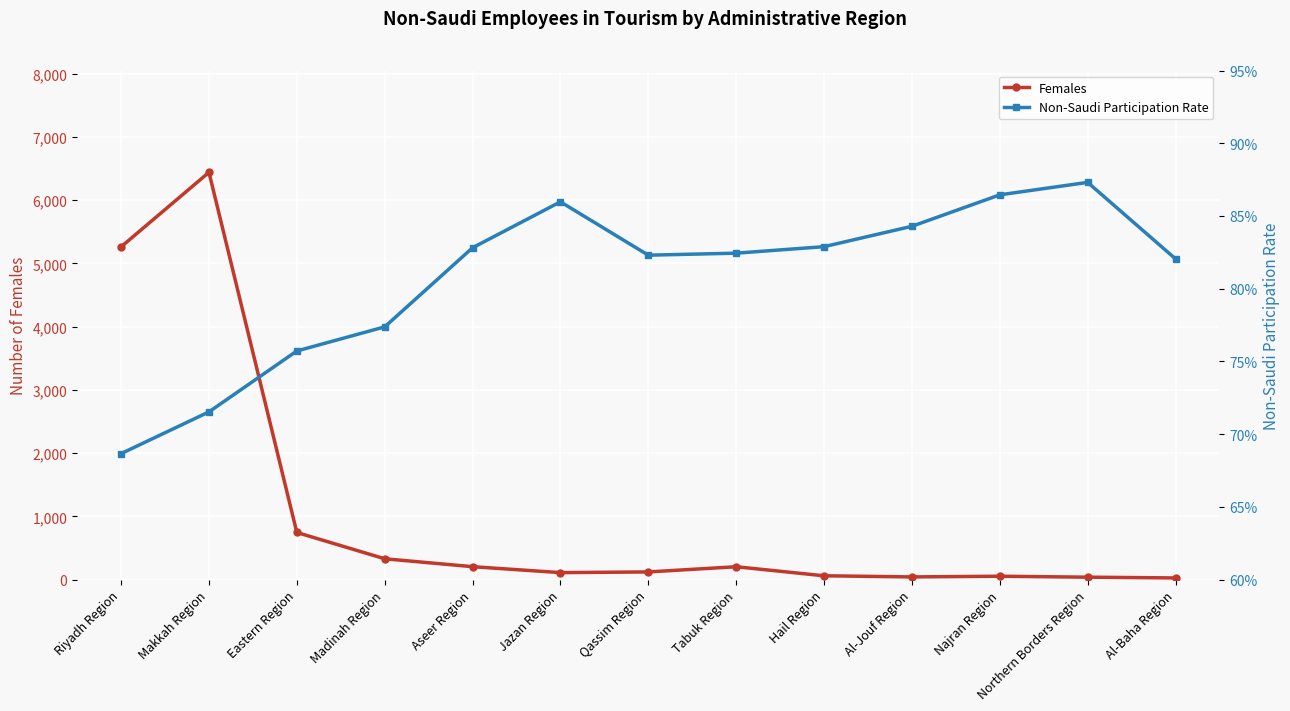

What is the lowest value of the Females series?

27